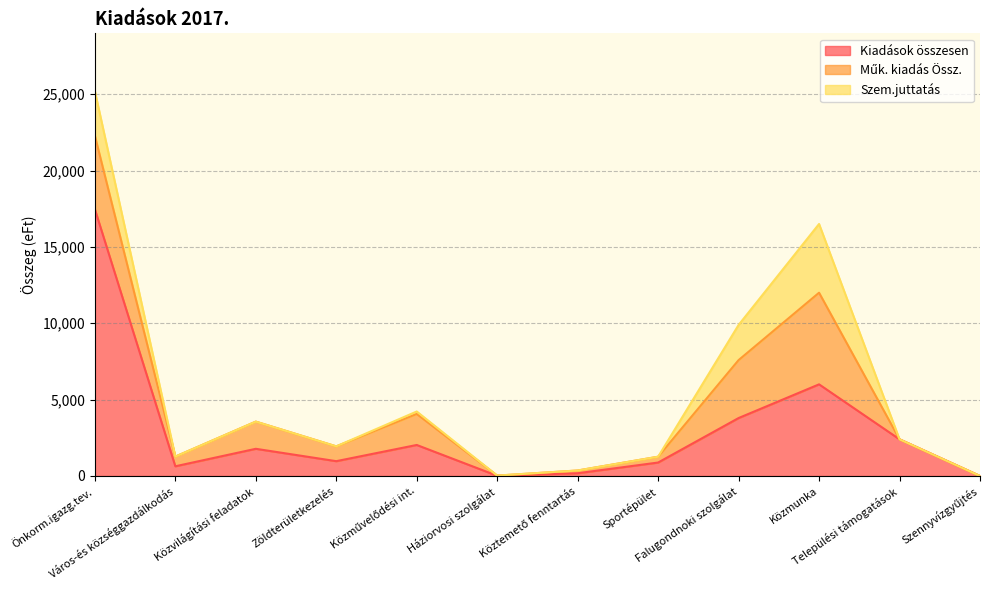

What is the sum of all Kiadások összesen values?

36154